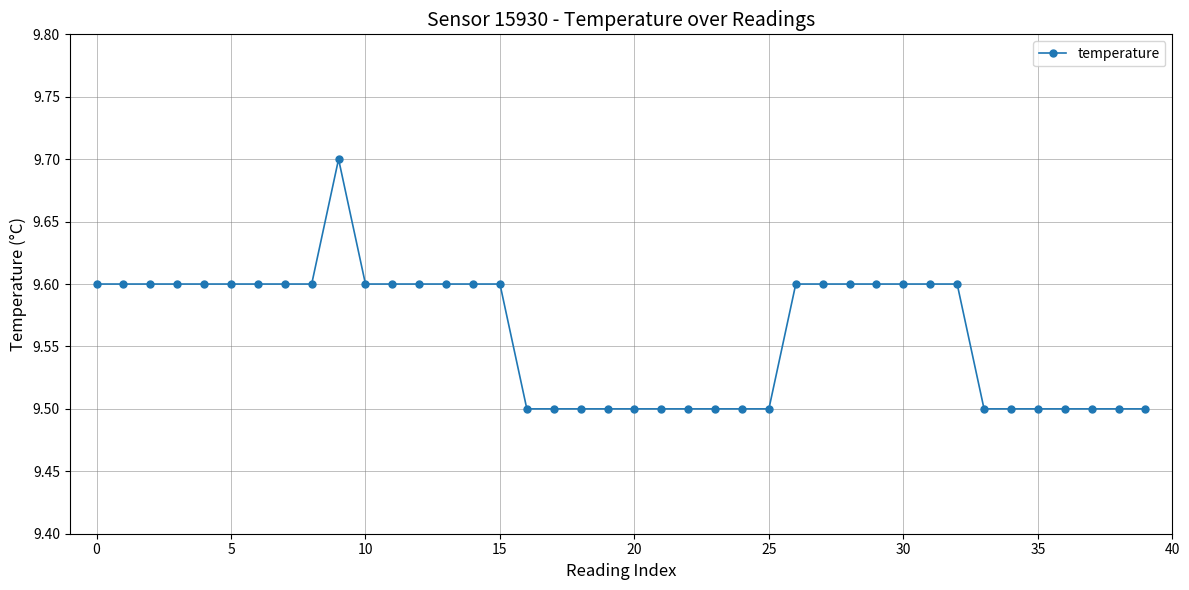

What is the smallest value displayed?

9.5